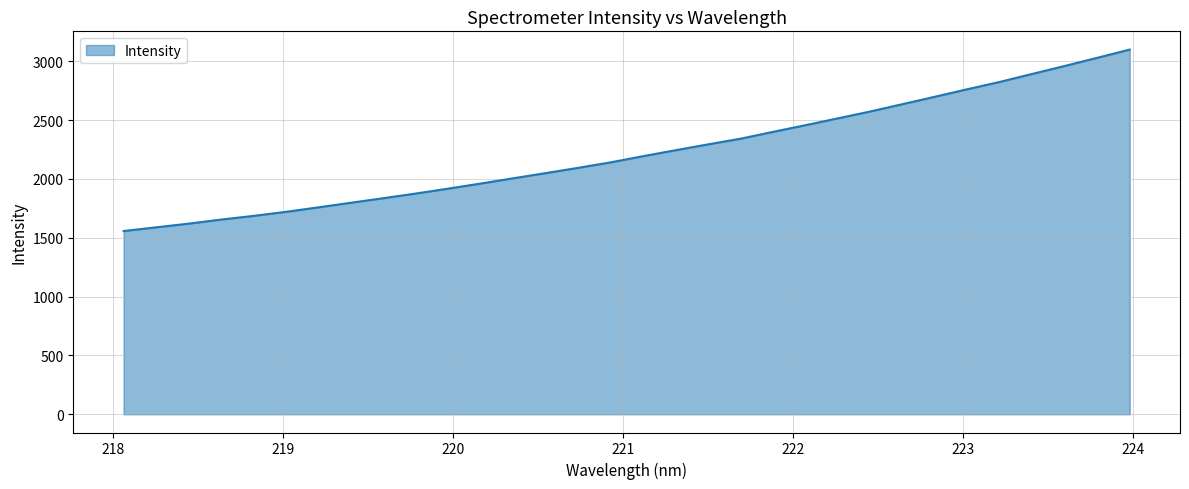

What is the minimum value shown in the chart?

1556.7